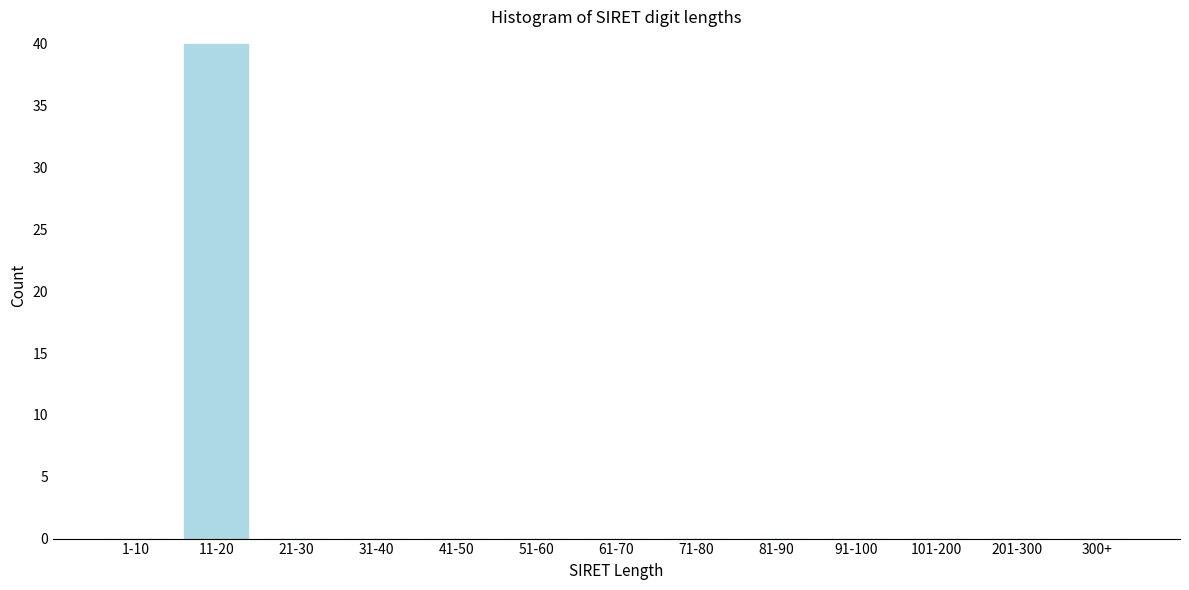

What is the maximum value shown in the chart?

40